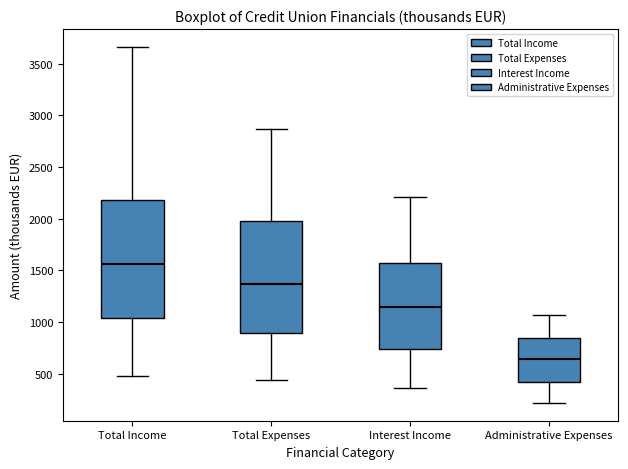

Reading left to right, read every box against the y-axis: the position of its median line, the range the box covers, and the ends of its whiskers. The values are not printed on the chart, so give them approximately, as read against the axis.

Total Income: median 1550, box 1050 to 2200, whiskers 450 to 3650
Total Expenses: median 1350, box 900 to 2000, whiskers 450 to 2850
Interest Income: median 1150, box 750 to 1550, whiskers 350 to 2200
Administrative Expenses: median 650, box 400 to 850, whiskers 200 to 1050